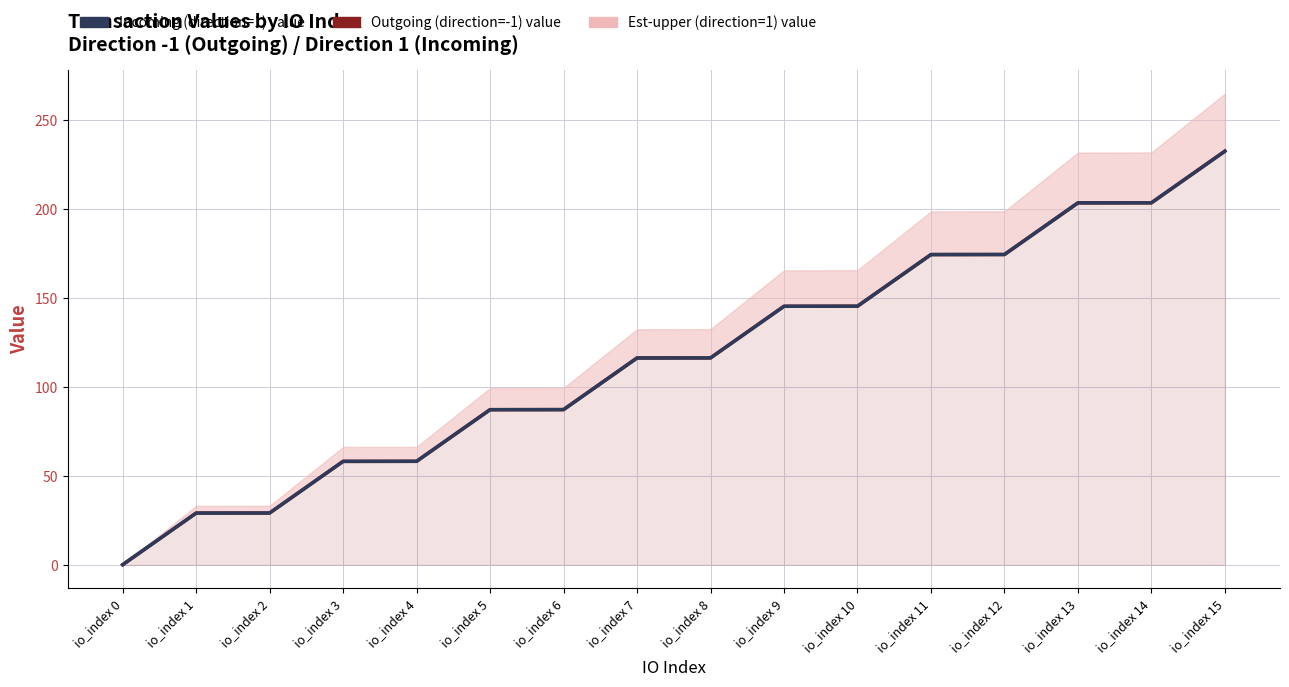

How many lines are shown in the chart?

2